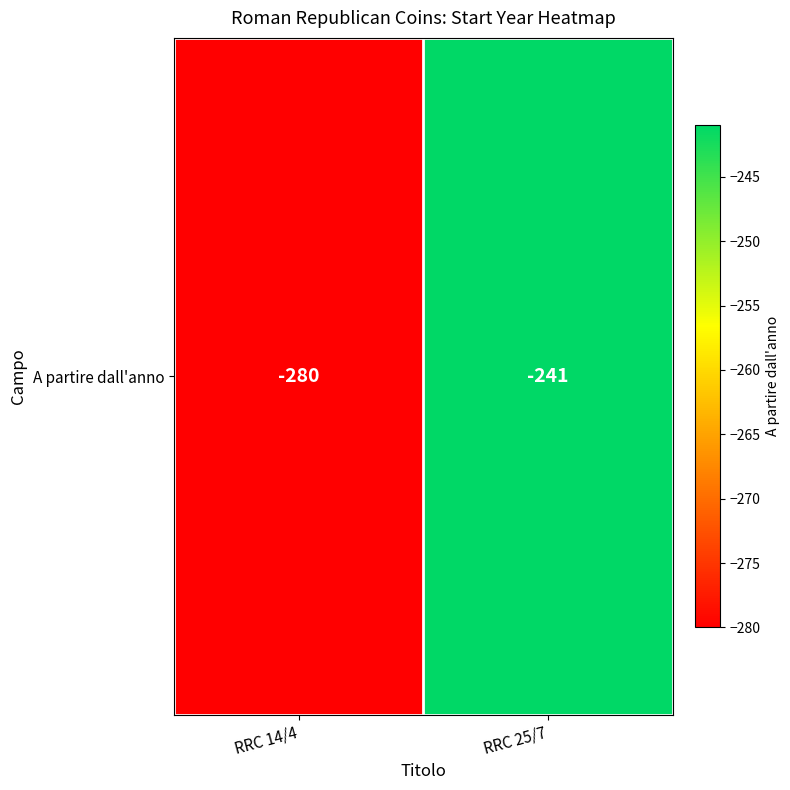

Rank the categories by value from highest to lowest.

RRC 25/7, RRC 14/4